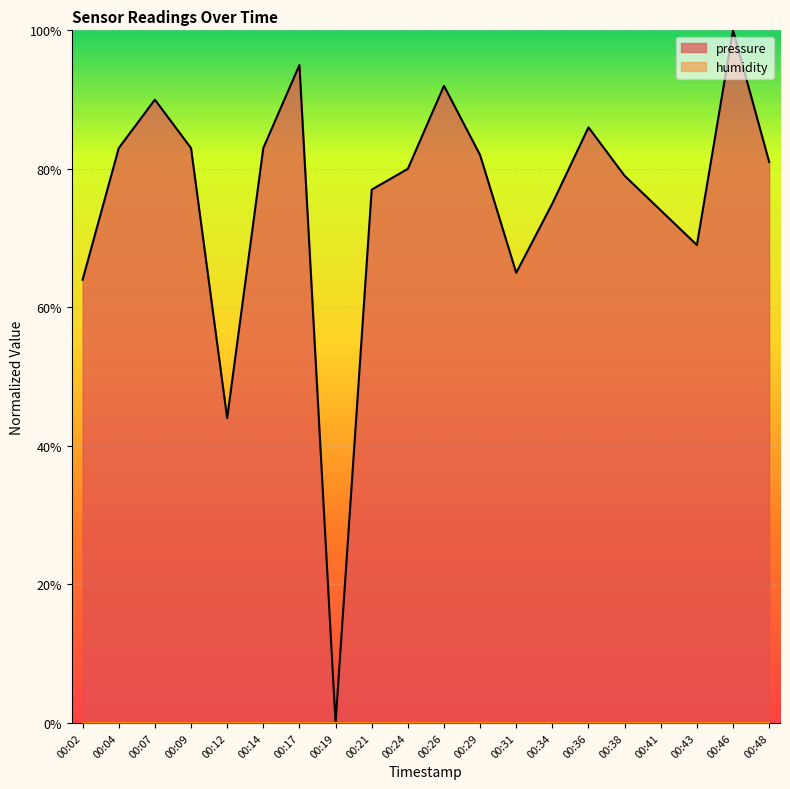

The chart shows a value of 0.8 at 00:29. True or false?

True